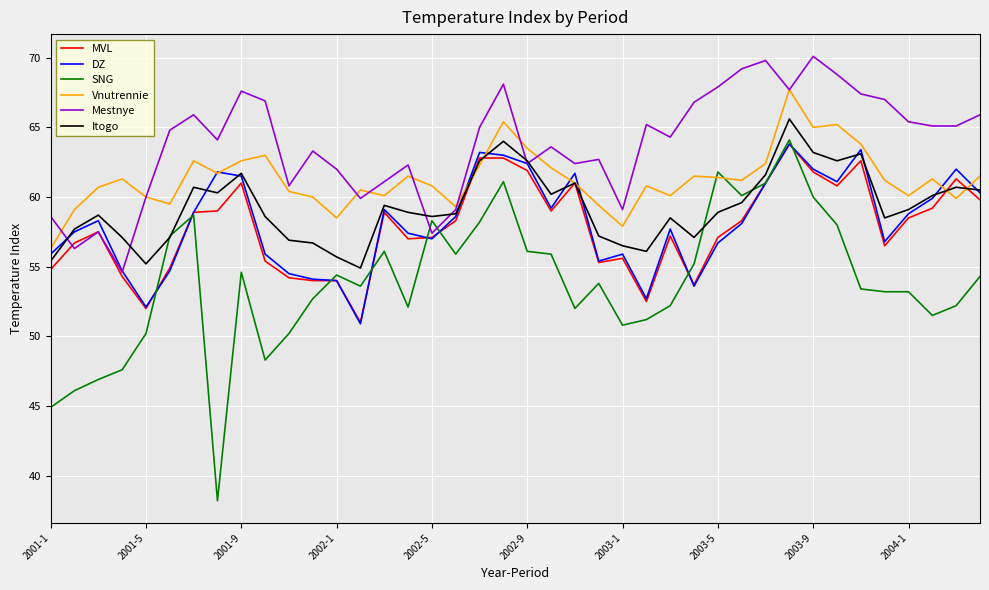

Which series has the largest range (max minus min)?

SNG